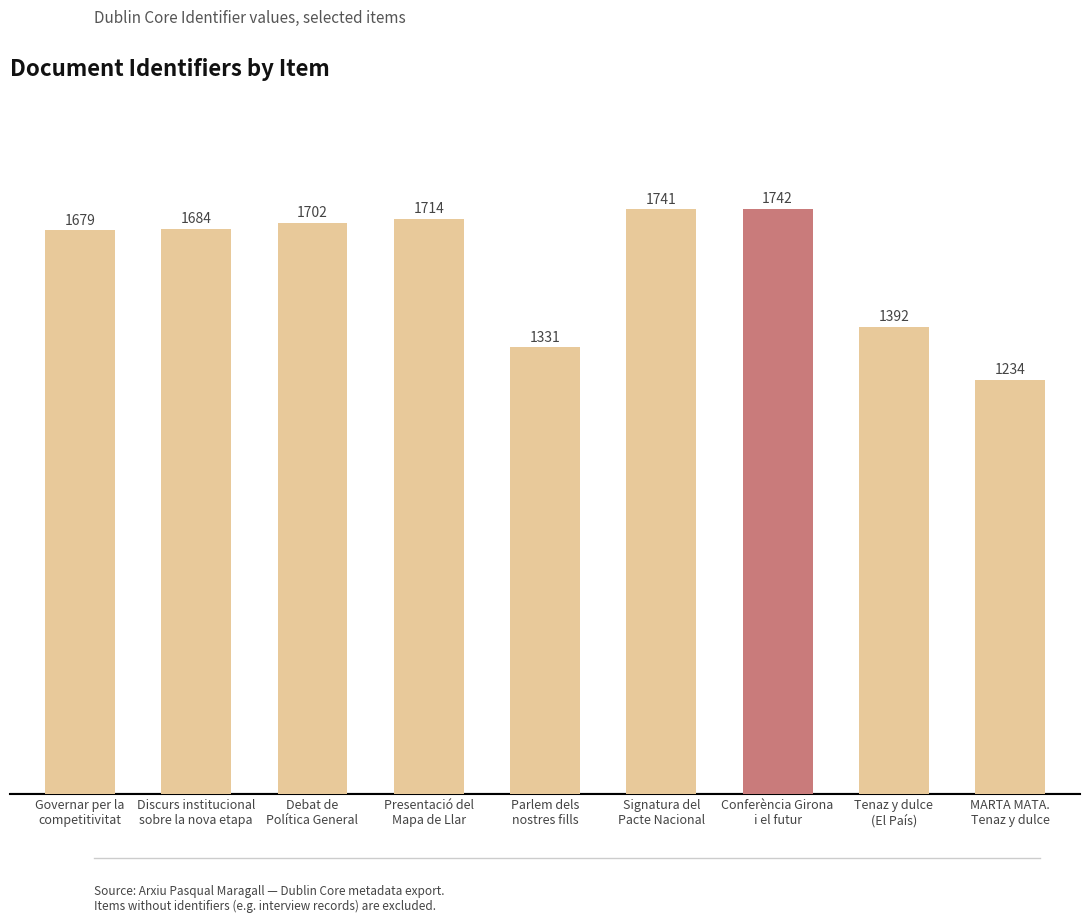

Approximately how many times larger is the value at Tenaz y dulce
(El País) compared to Governar per la
competitivitat?

0.8